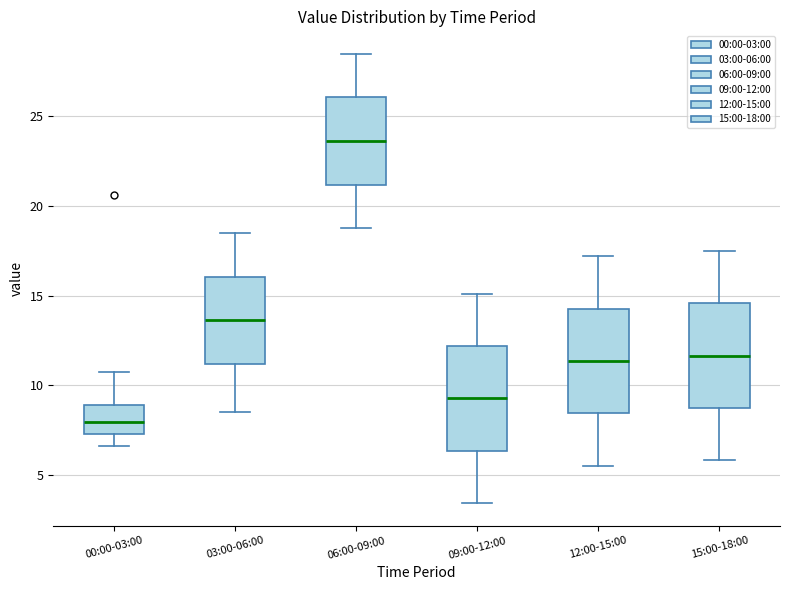

Which box's median line is the lowest?

00:00-03:00